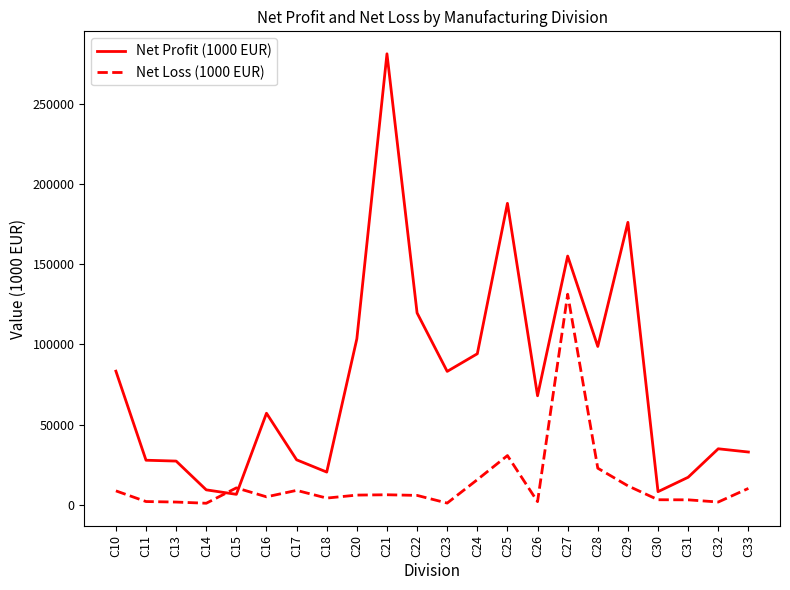

Rank the series by their average value, from highest to lowest.

Net Profit (1000 EUR), Net Loss (1000 EUR)